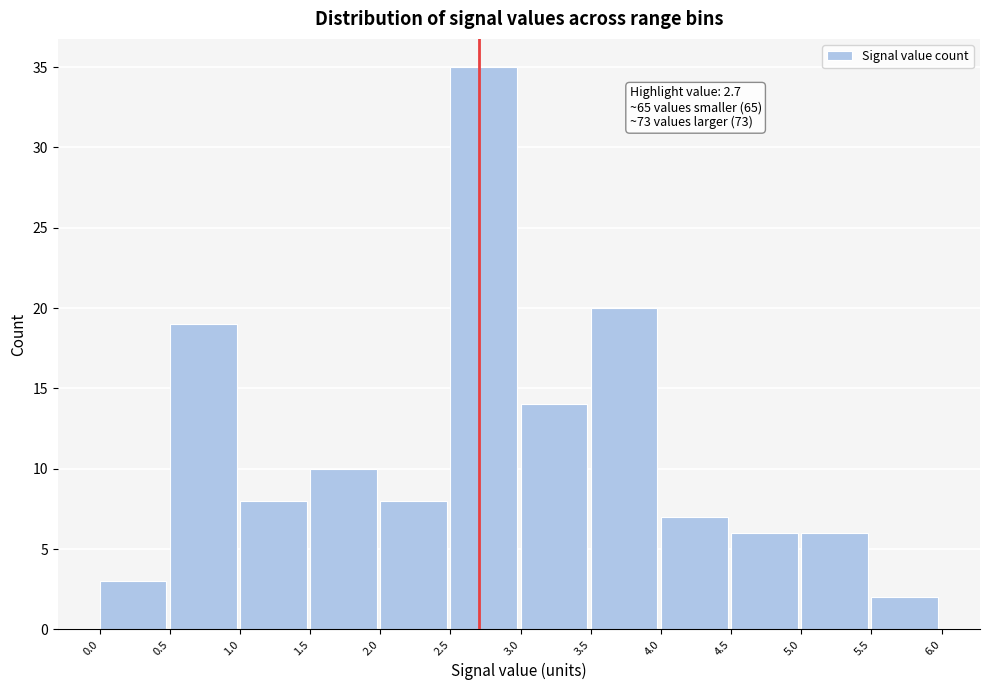

Which range on the x-axis has the tallest bar?

2.5 to 3.0